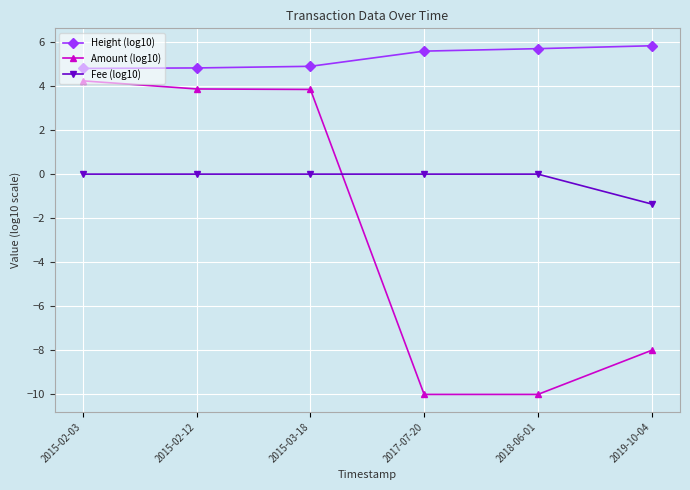

Rank the series at 2015-03-18 from highest to lowest value.

Height (log10), Amount (log10), Fee (log10)